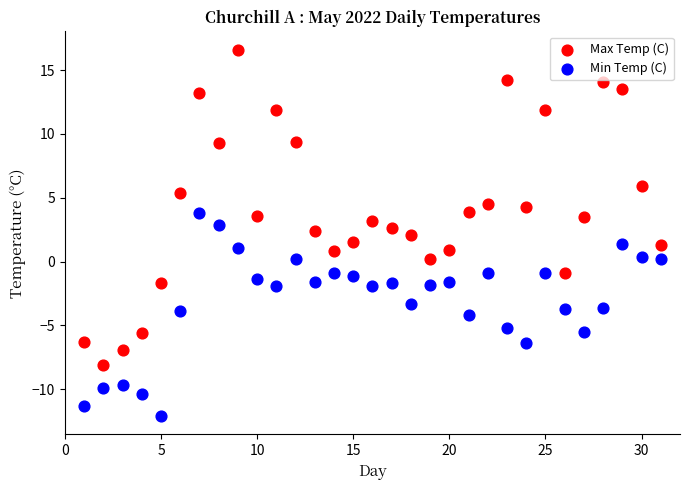

Which series has the widest spread of Y values?

Max Temp (C)